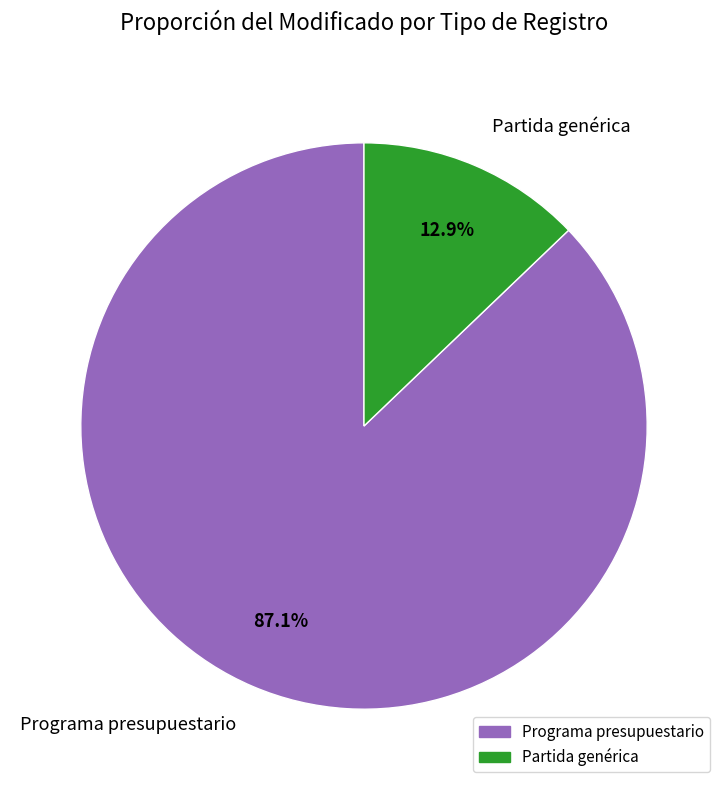

Count the number of slices in the pie.

2